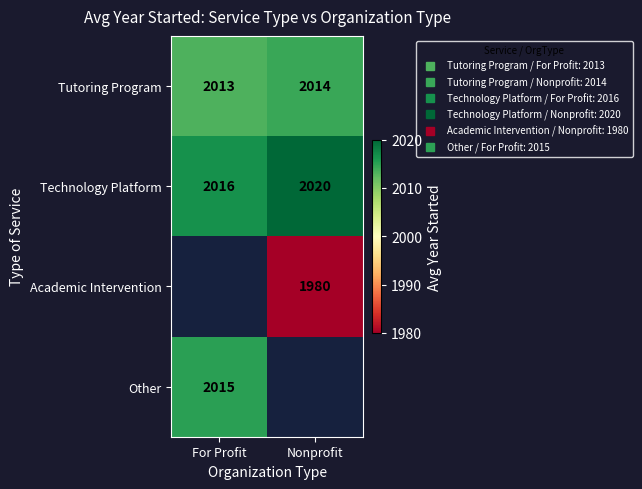

Between For Profit and Nonprofit, which is larger?

Nonprofit